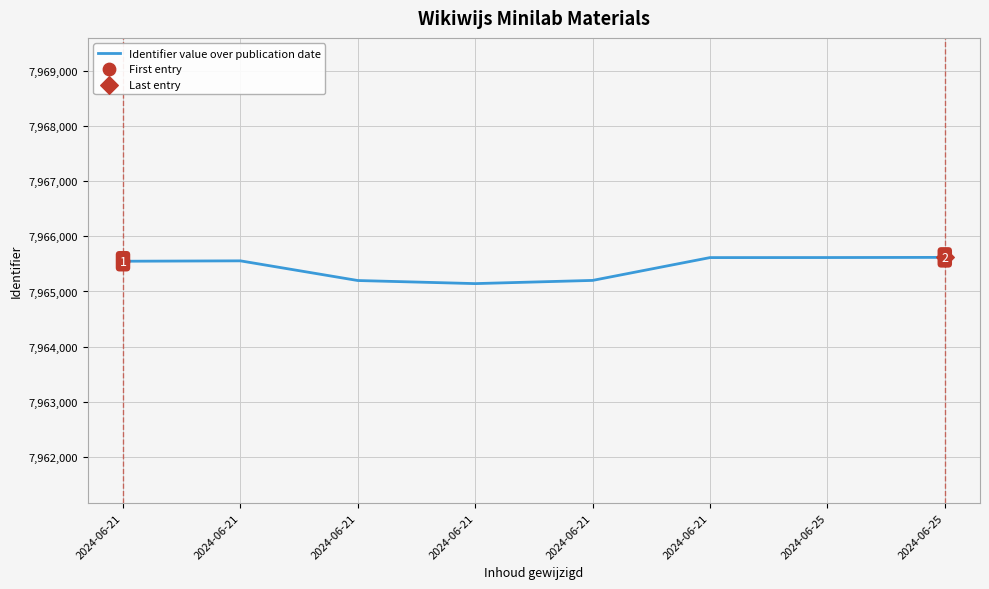

Between 2024-06-25 and 2024-06-21, which is larger?

2024-06-25